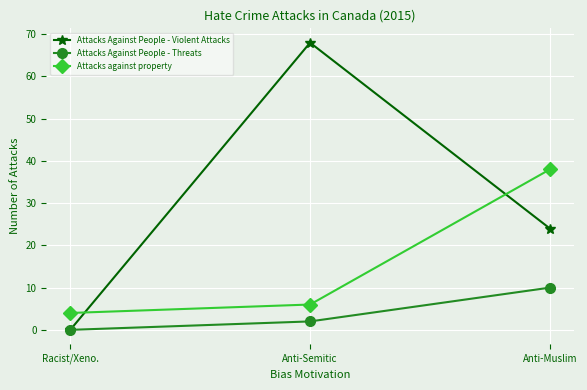

Where is Attacks Against People - Threats nearest to the value 5?

Anti-Semitic